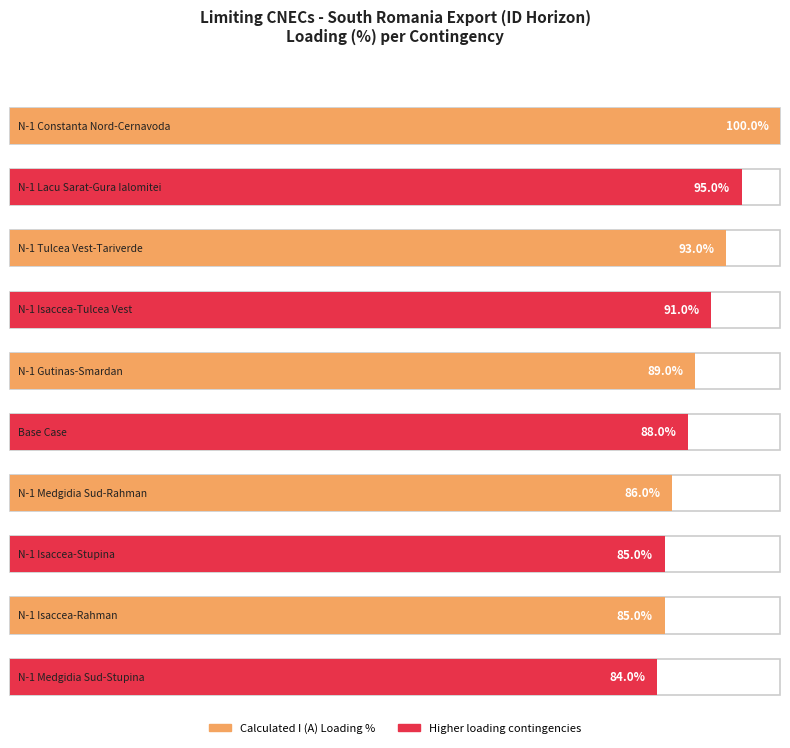

At which label is Calculated I (A) closest to 1843?

N-1 Tulcea Vest-Tariverde